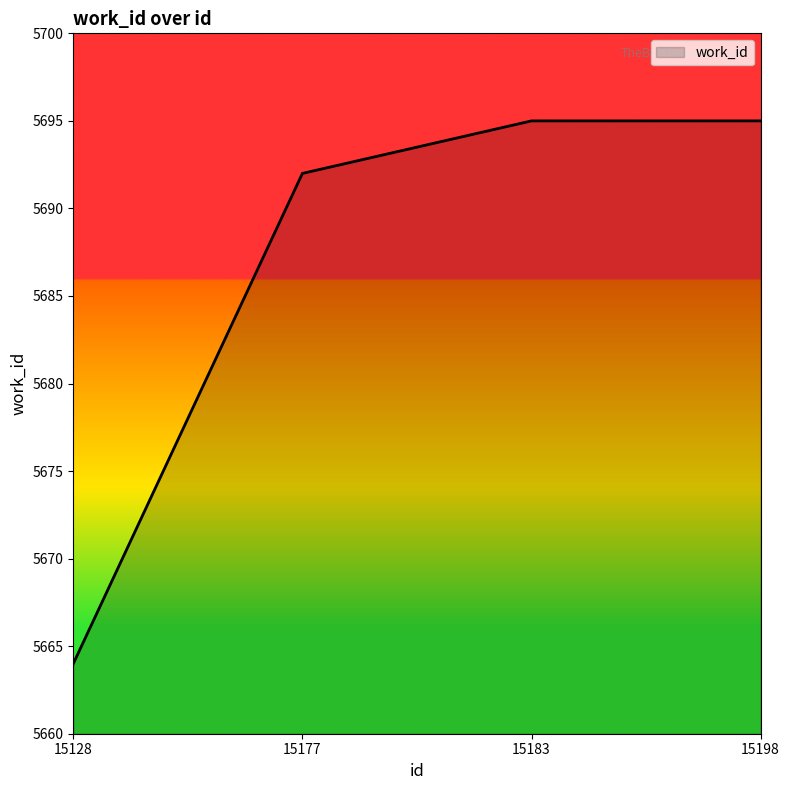

What is the difference between the maximum and minimum values?

31